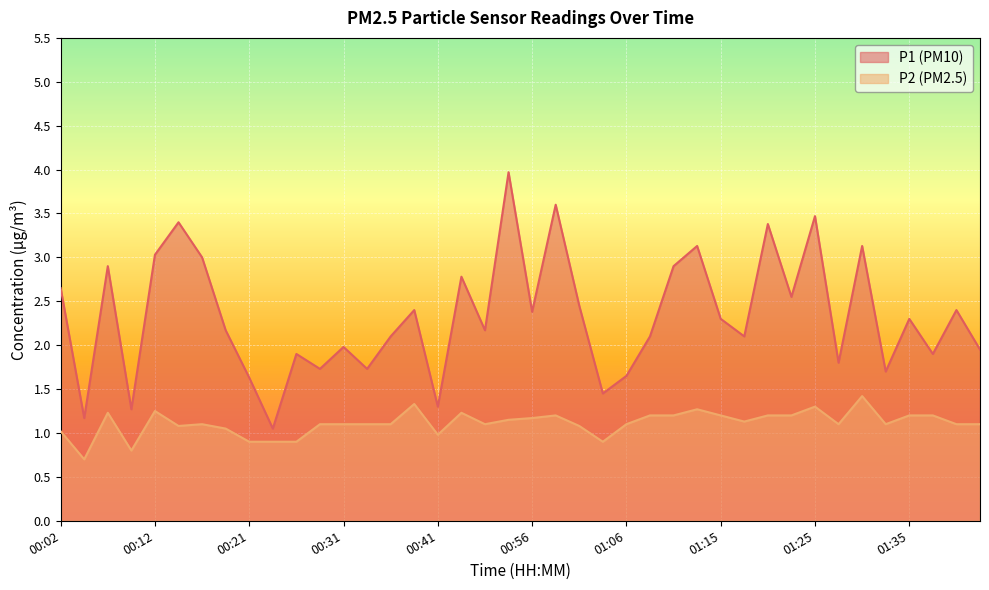

What is the label of the 3rd point from the left?

00:07